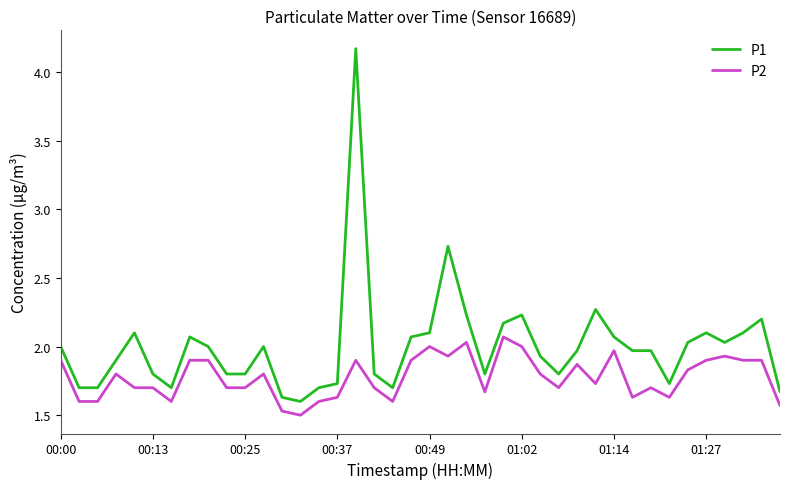

True or false: P2 and P1 cross at least once.

False